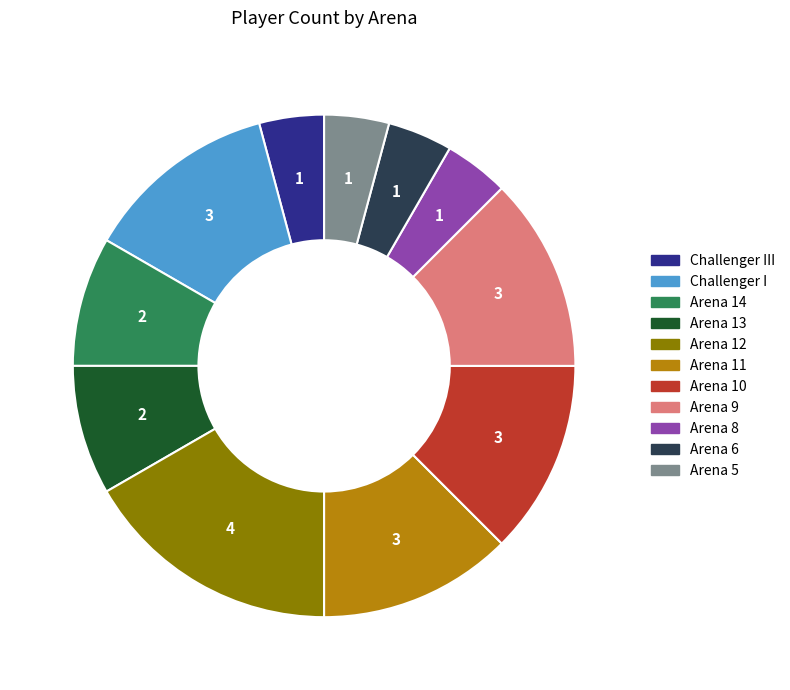

How many segments does this pie chart have?

11